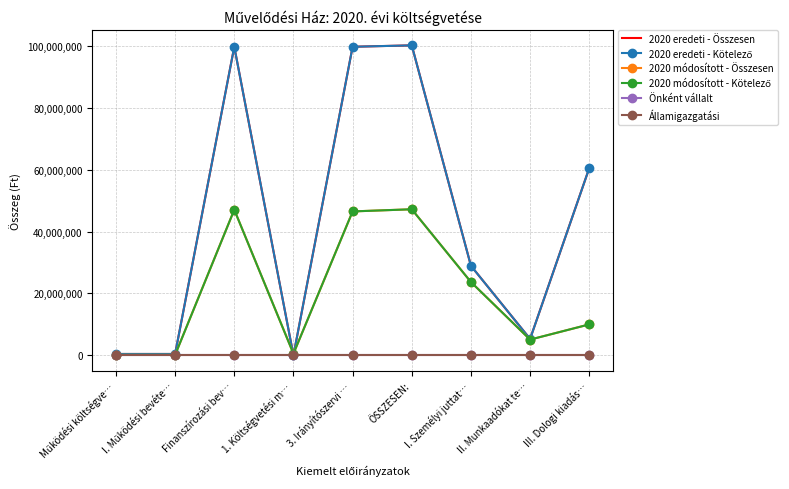

Does the chart have visible grid lines?

Yes